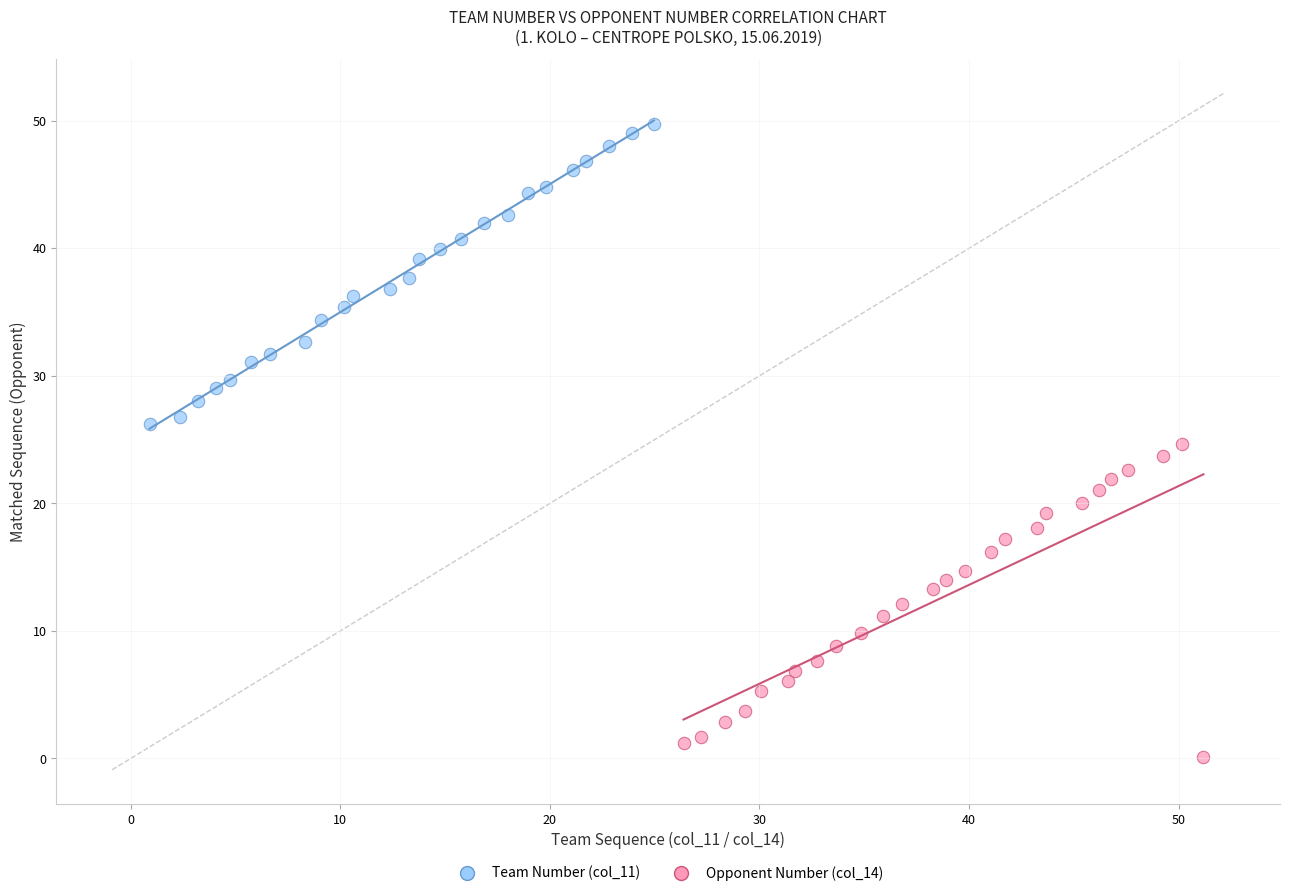

Which series contains the lowest Y value?

Opponent Number (col_14)